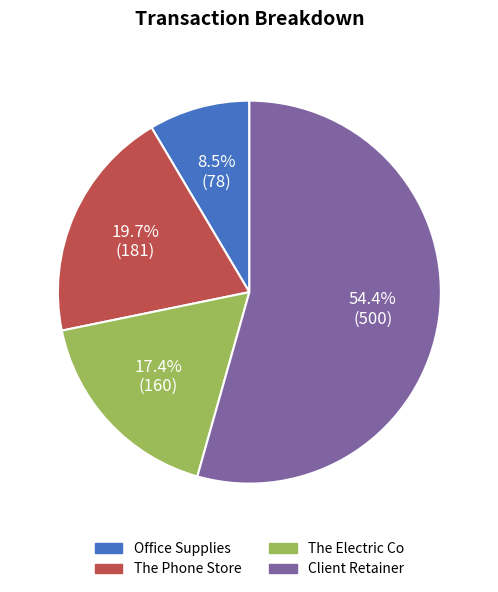

Between Client Retainer and The Electric Co, which is larger?

Client Retainer